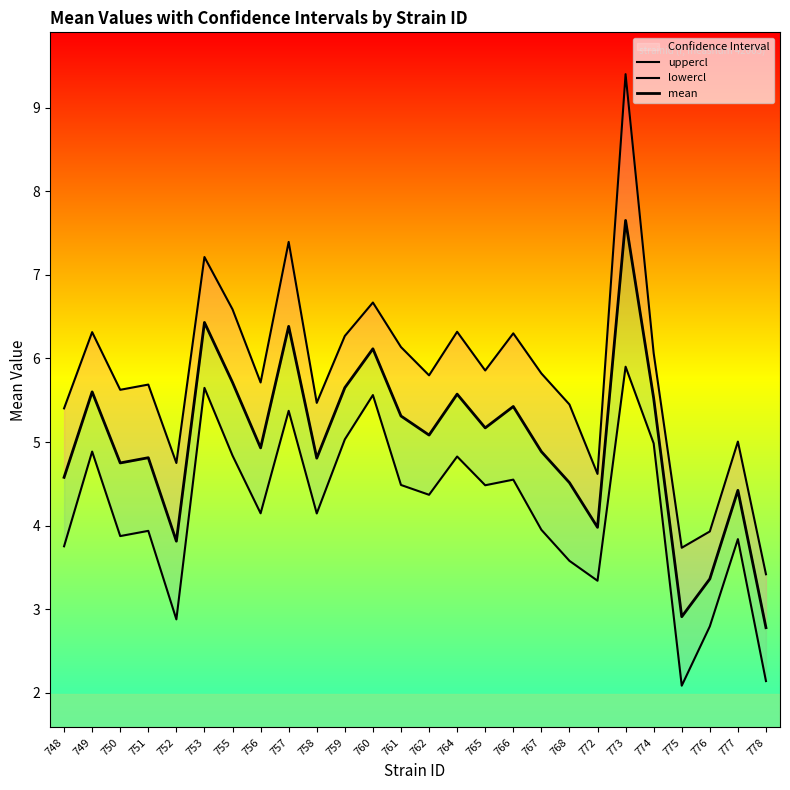

What are all the series names shown in the legend?

uppercl, lowercl, mean